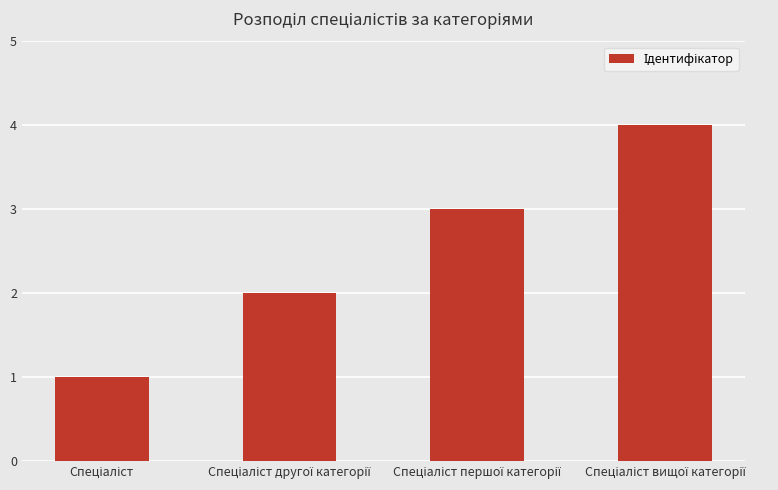

What is the sum of all values?

10